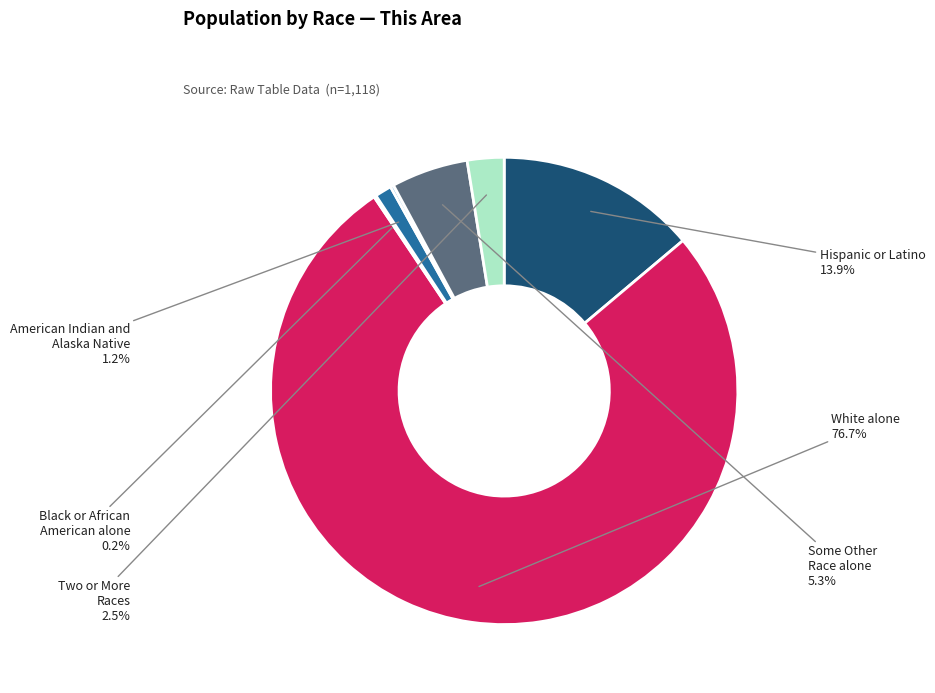

Which category has the biggest portion of the pie?

White alone